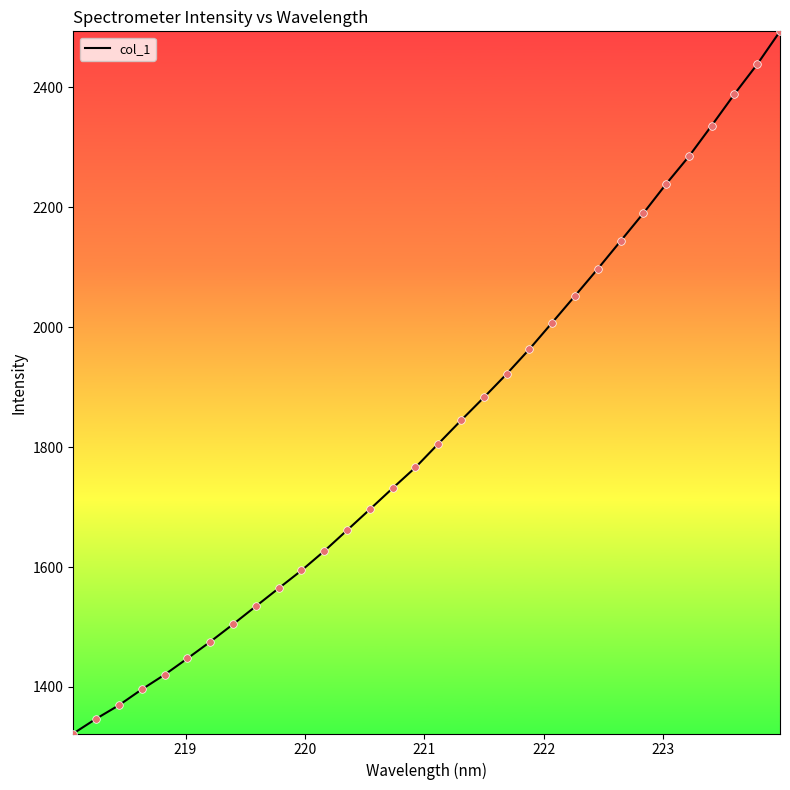

What is the difference between the maximum and minimum values?

1170.8